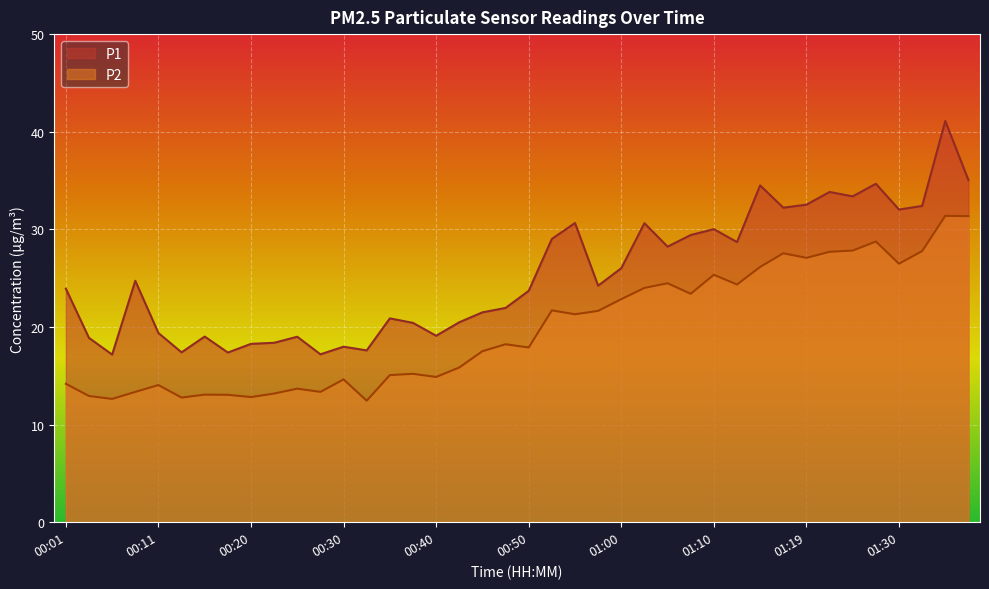

What value does the P1 series have at 01:22?

33.8